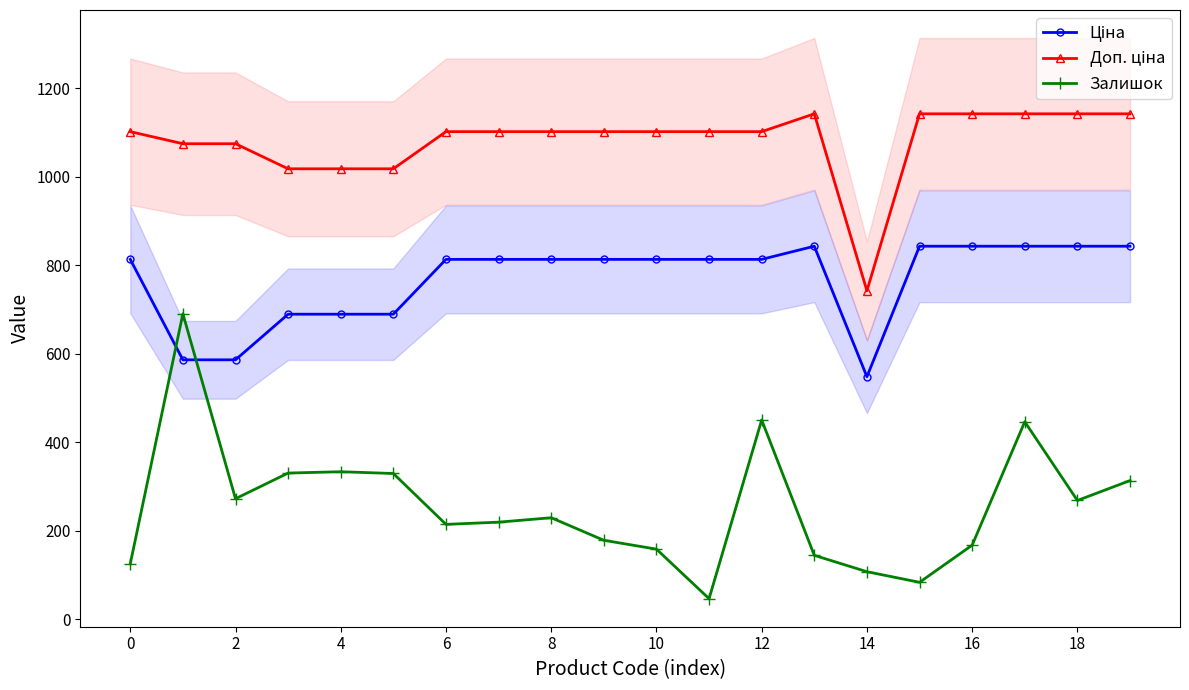

True or false: Ціна and Доп. ціна intersect in this chart.

False